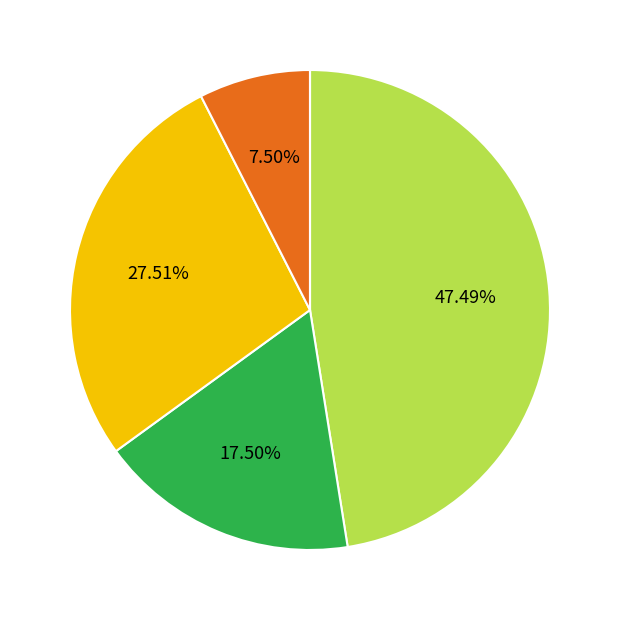

Is there any slice that represents more than half of the pie?

No